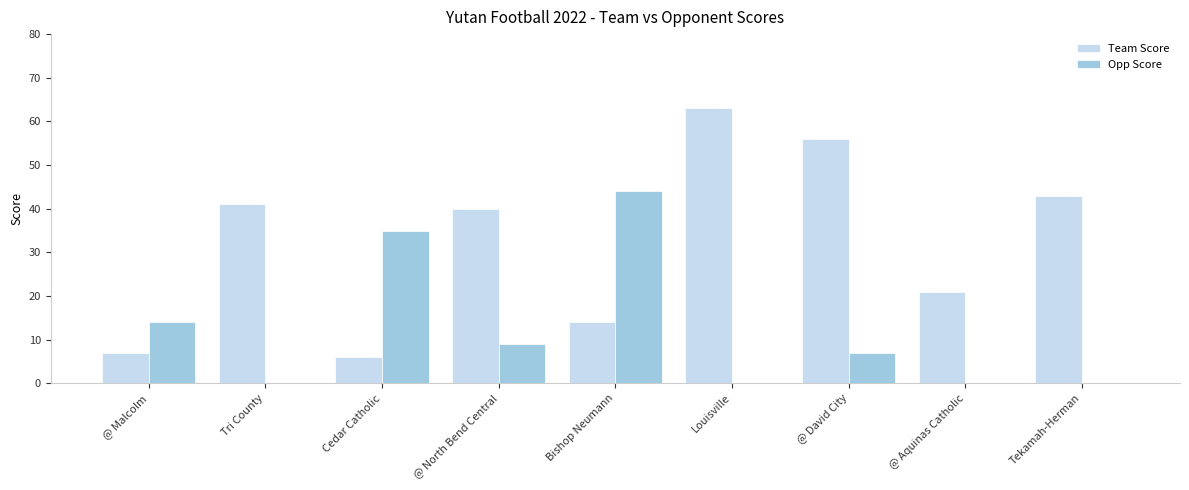

Is the value of Team Score at Bishop Neumann greater than the value of Opp Score at Louisville?

Yes